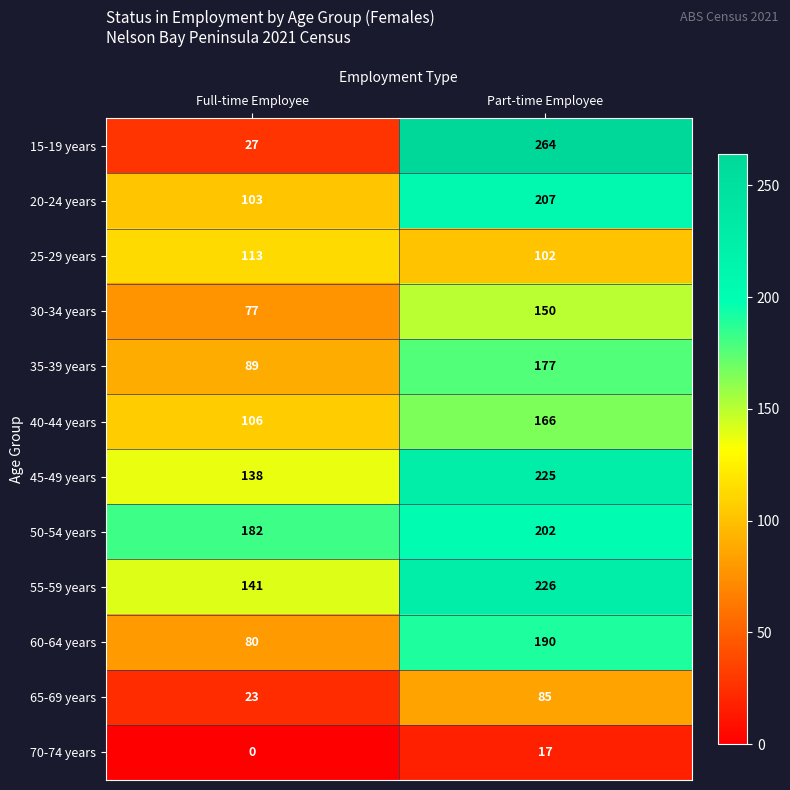

Rank the series at Part-time Employee from highest to lowest value.

15-19 years, 55-59 years, 45-49 years, 20-24 years, 50-54 years, 60-64 years, 35-39 years, 40-44 years, 30-34 years, 25-29 years, 65-69 years, 70-74 years